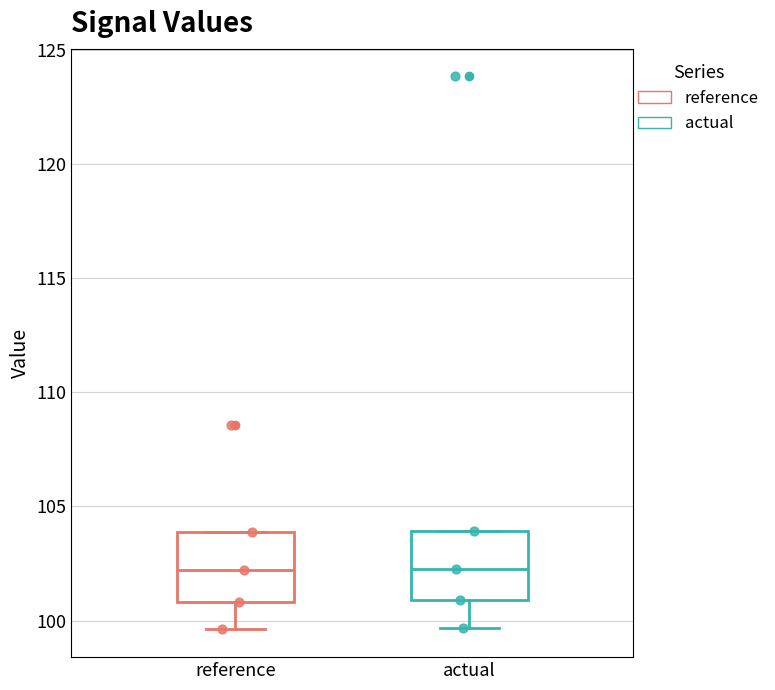

Reading left to right, transcribe this box plot: for each box, give where its median line is, the range the box spans, and where its two whiskers end, as read against the y-axis. The values are not printed on the chart, so give them approximately, as read against the axis.

reference: median 102.0, box 101.0 to 104.0, whiskers 99.5 to 104.0
actual: median 102.5, box 101.0 to 104.0, whiskers 99.5 to 104.0